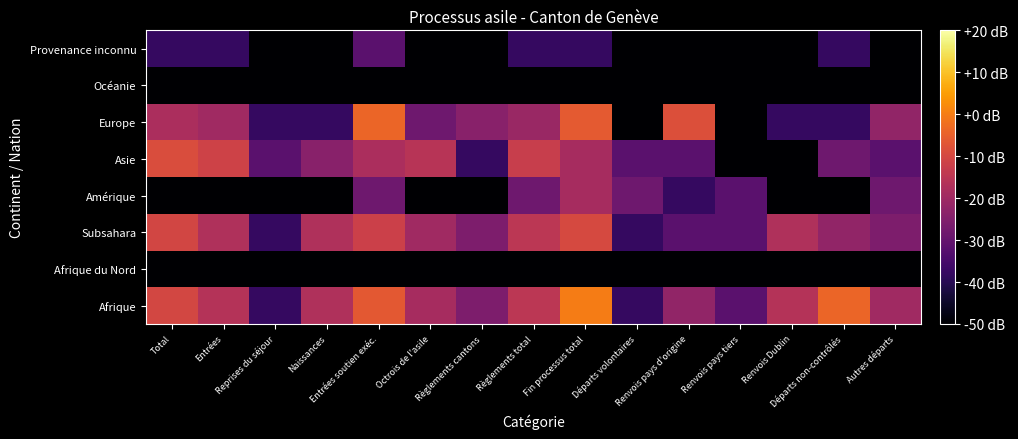

Reading left to right, list all the values displayed in this chart.

Afrique: Total=-10.2	Entrées=-16.3	Reprises du séjour=-37.8	Naissances=-17.0	Entrées soutien exéc.=-6.5	Octrois de l'asile=-18.8	Règlements cantons=-25.8	Règlements total=-14.9	Fin processus total=0.0	Départs volontaires=-37.8	Renvois pays d'origine=-22.3	Renvois pays tiers=-31.8	Renvois Dublin=-16.3	Départs non-contrôlés=-4.0	Autres départs=-19.8
Afrique du Nord: Total=-50.0	Entrées=-50.0	Reprises du séjour=-50.0	Naissances=-50.0	Entrées soutien exéc.=-50.0	Octrois de l'asile=-50.0	Règlements cantons=-50.0	Règlements total=-50.0	Fin processus total=-50.0	Départs volontaires=-50.0	Renvois pays d'origine=-50.0	Renvois pays tiers=-50.0	Renvois Dublin=-50.0	Départs non-contrôlés=-50.0	Autres départs=-50.0
Subsahara: Total=-10.6	Entrées=-17.0	Reprises du séjour=-37.8	Naissances=-17.0	Entrées soutien exéc.=-11.8	Octrois de l'asile=-19.8	Règlements cantons=-25.8	Règlements total=-14.9	Fin processus total=-9.5	Départs volontaires=-37.8	Renvois pays d'origine=-31.8	Renvois pays tiers=-31.8	Renvois Dublin=-17.0	Départs non-contrôlés=-22.3	Autres départs=-25.8
Amérique: Total=-50.0	Entrées=-50.0	Reprises du séjour=-50.0	Naissances=-50.0	Entrées soutien exéc.=-28.3	Octrois de l'asile=-50.0	Règlements cantons=-50.0	Règlements total=-28.3	Fin processus total=-18.8	Départs volontaires=-28.3	Renvois pays d'origine=-37.8	Renvois pays tiers=-31.8	Renvois Dublin=-50.0	Départs non-contrôlés=-50.0	Autres départs=-28.3
Asie: Total=-8.9	Entrées=-11.4	Reprises du séjour=-31.8	Naissances=-23.9	Entrées soutien exéc.=-17.8	Octrois de l'asile=-15.6	Règlements cantons=-37.8	Règlements total=-12.7	Fin processus total=-18.8	Départs volontaires=-31.8	Renvois pays d'origine=-31.8	Renvois pays tiers=-50.0	Renvois Dublin=-50.0	Départs non-contrôlés=-28.3	Autres départs=-31.8
Europe: Total=-17.8	Entrées=-19.8	Reprises du séjour=-37.8	Naissances=-37.8	Entrées soutien exéc.=-3.9	Octrois de l'asile=-28.3	Règlements cantons=-23.9	Règlements total=-20.9	Fin processus total=-6.2	Départs volontaires=-50.0	Renvois pays d'origine=-8.3	Renvois pays tiers=-50.0	Renvois Dublin=-37.8	Départs non-contrôlés=-37.8	Autres départs=-22.3
Océanie: Total=-50.0	Entrées=-50.0	Reprises du séjour=-50.0	Naissances=-50.0	Entrées soutien exéc.=-50.0	Octrois de l'asile=-50.0	Règlements cantons=-50.0	Règlements total=-50.0	Fin processus total=-50.0	Départs volontaires=-50.0	Renvois pays d'origine=-50.0	Renvois pays tiers=-50.0	Renvois Dublin=-50.0	Départs non-contrôlés=-50.0	Autres départs=-50.0
Provenance inconnu: Total=-37.8	Entrées=-37.8	Reprises du séjour=-50.0	Naissances=-50.0	Entrées soutien exéc.=-31.8	Octrois de l'asile=-50.0	Règlements cantons=-50.0	Règlements total=-37.8	Fin processus total=-37.8	Départs volontaires=-50.0	Renvois pays d'origine=-50.0	Renvois pays tiers=-50.0	Renvois Dublin=-50.0	Départs non-contrôlés=-37.8	Autres départs=-50.0